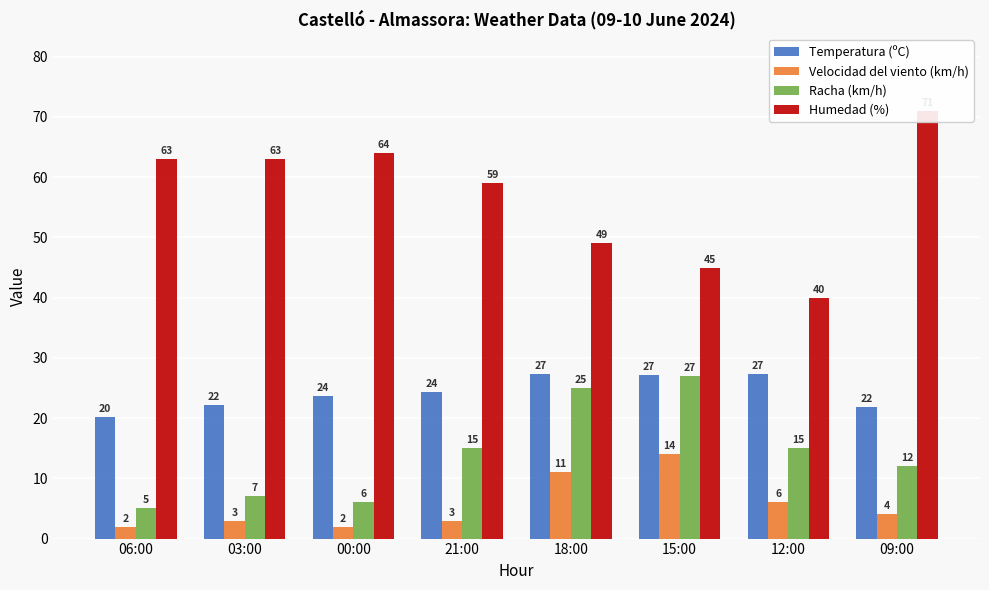

Is it true that Humedad (%) equals 41.3 at 00:00?

False